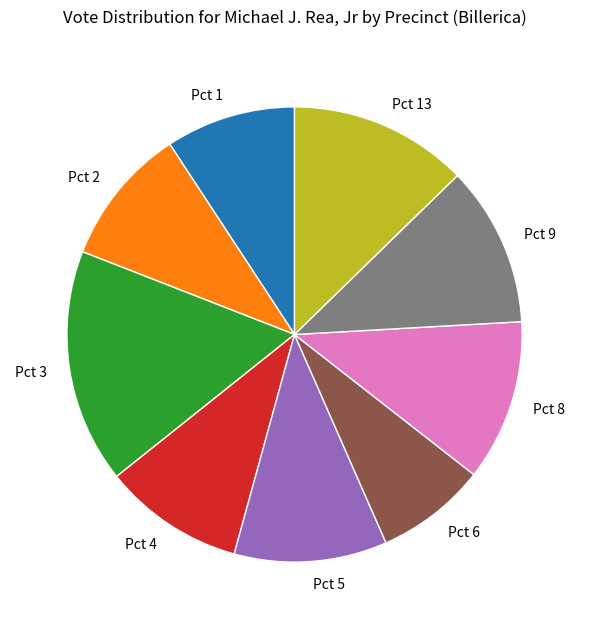

Combined, do Pct 1 and Pct 5 account for over 50%?

No